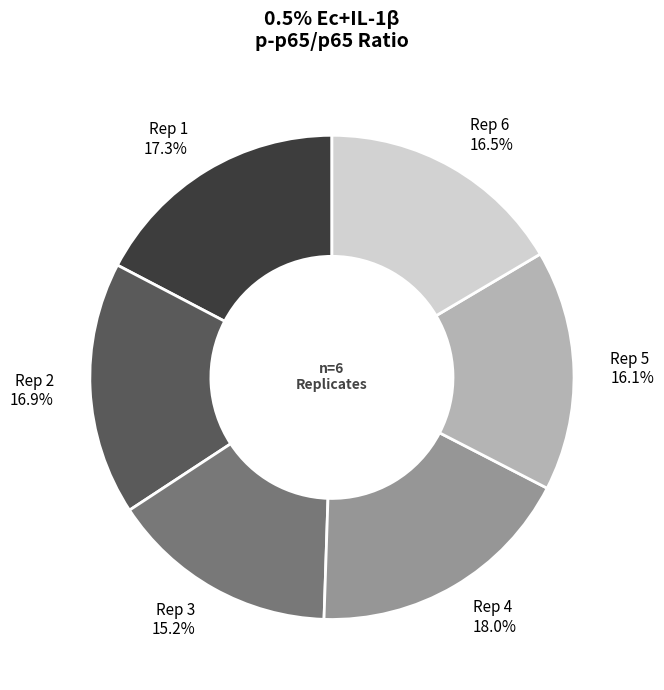

What is the largest slice in the pie chart?

Rep 4